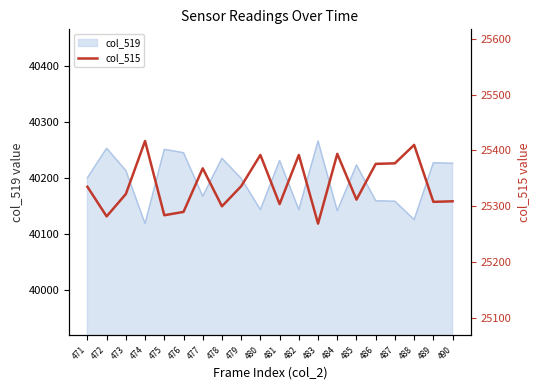

Which label corresponds to the smallest value in the chart?

483